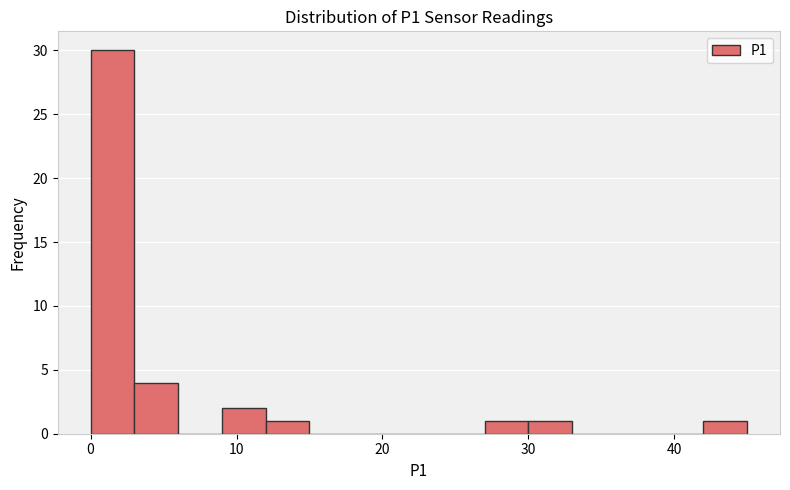

Around what value on the x-axis is the tallest bar? Give the approximate position of its centre, as read against the axis.

2